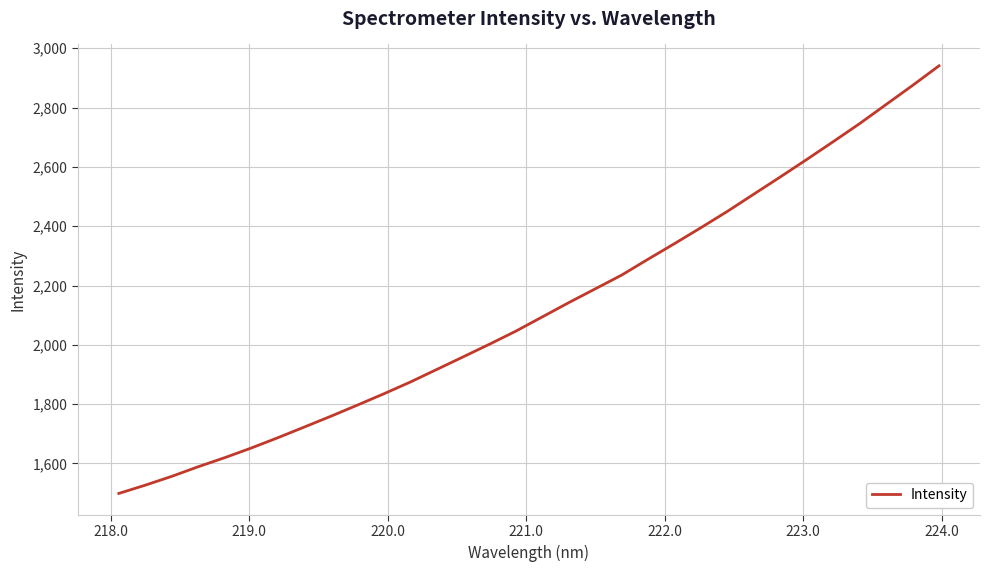

What is the greatest value displayed?

2940.8